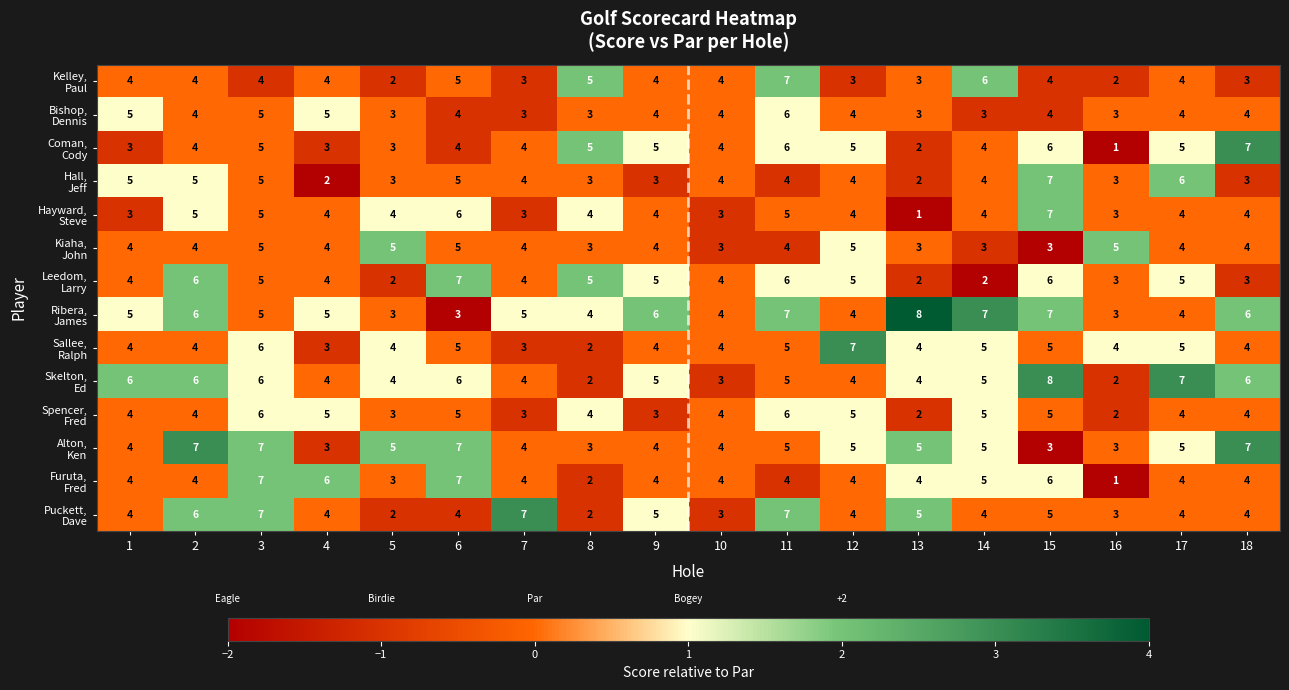

What is the maximum value shown in the chart?

8